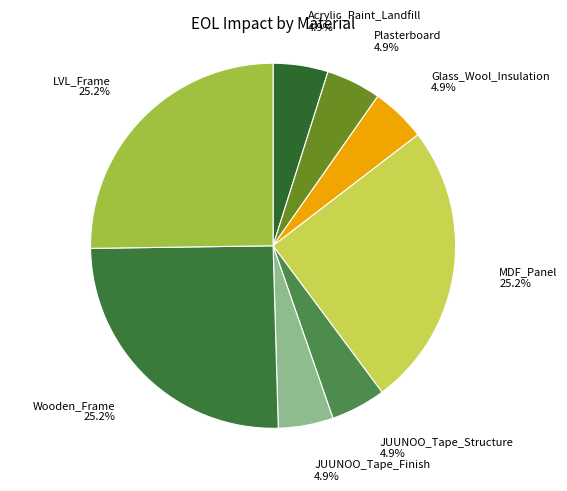

Which slice is the smallest?

Acrylic_Paint_Landfill